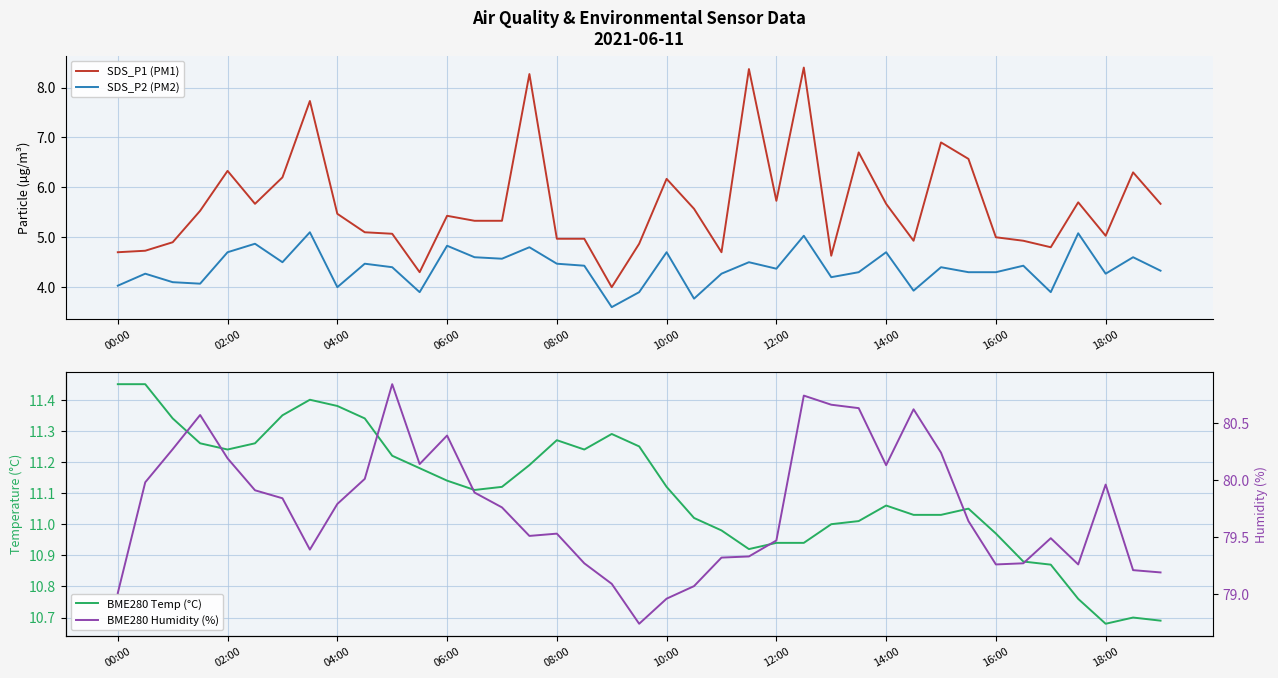

What is the smallest value displayed?

3.6